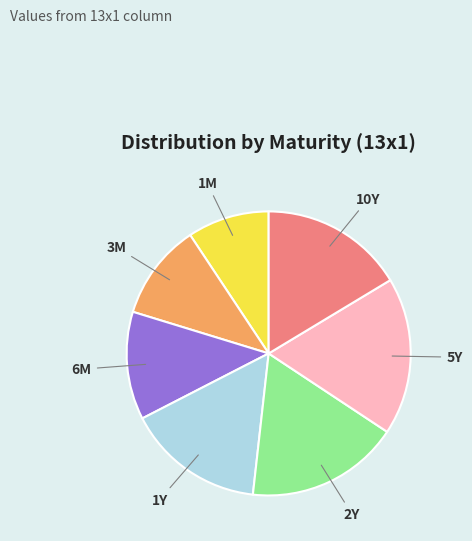

Is there a majority slice in this chart?

No